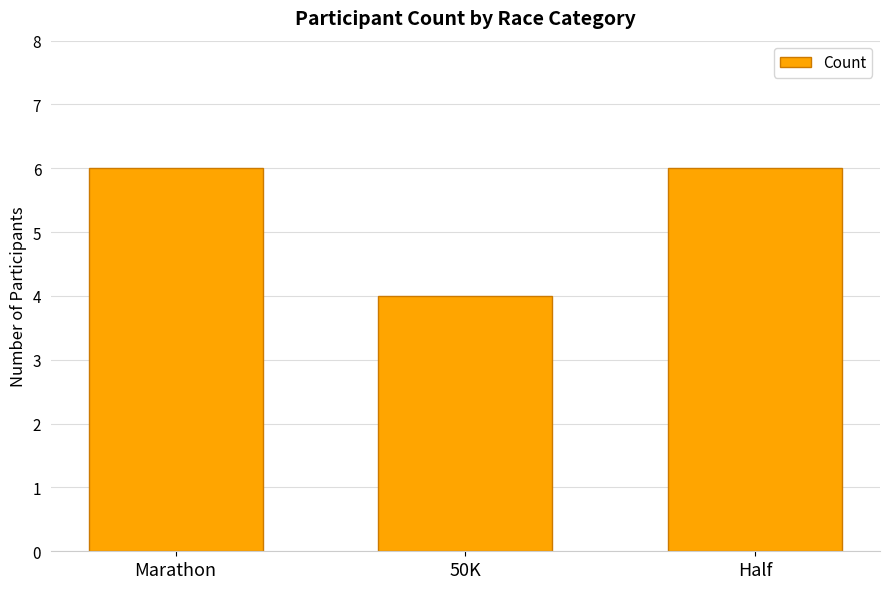

What is the value of the 1st bar from the left?

6